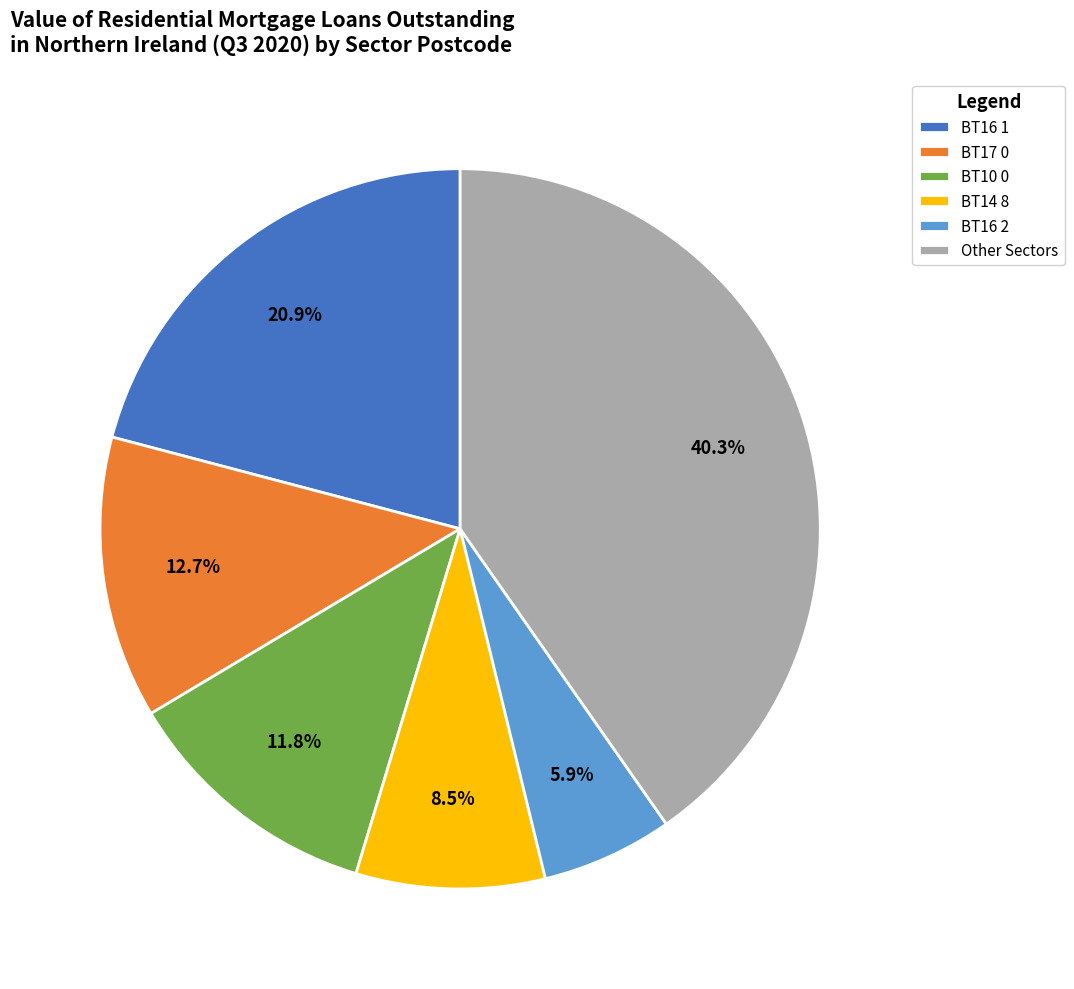

What is the total percentage of BT16 2 and BT16 1?

26.8%